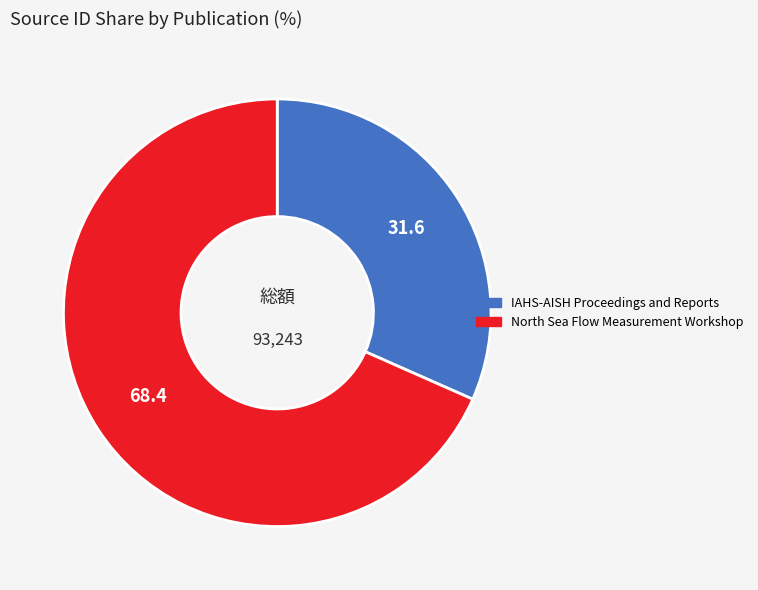

Combined, do North Sea Flow Measurement Workshop and IAHS-AISH Proceedings and Reports account for over 50%?

Yes